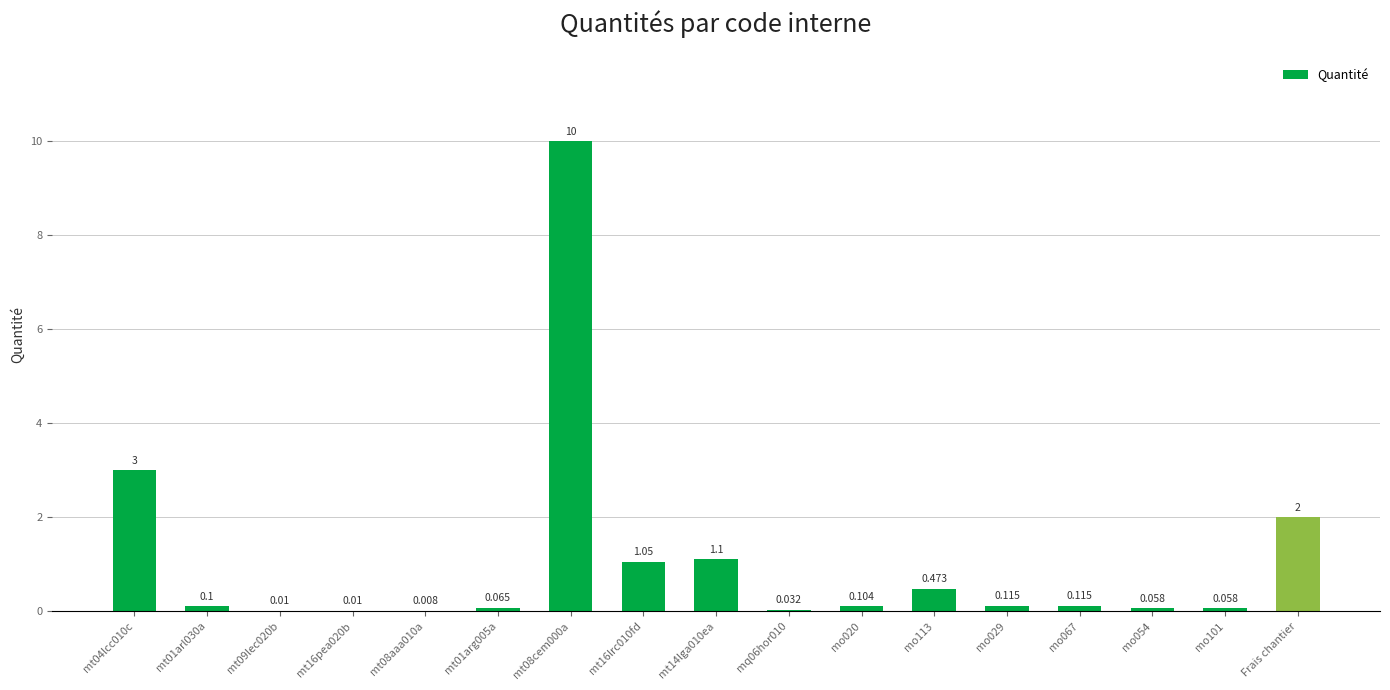

Which label corresponds to the smallest value in the chart?

mt08aaa010a